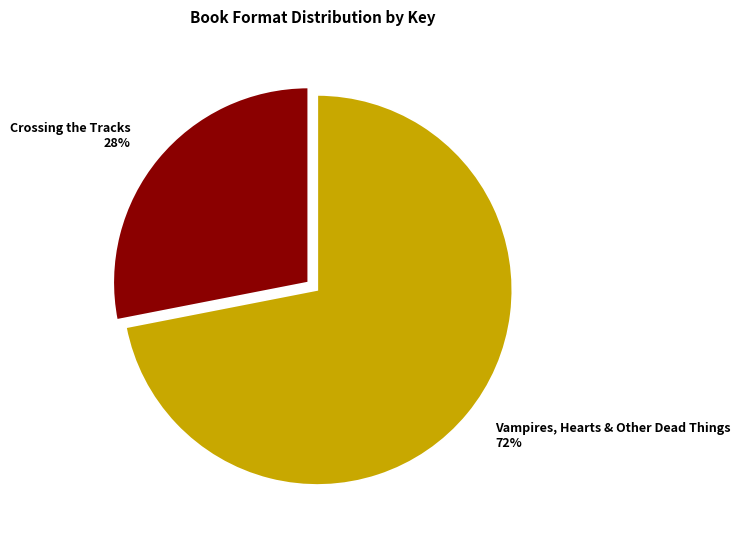

Which category has the smallest portion of the pie?

Crossing the Tracks